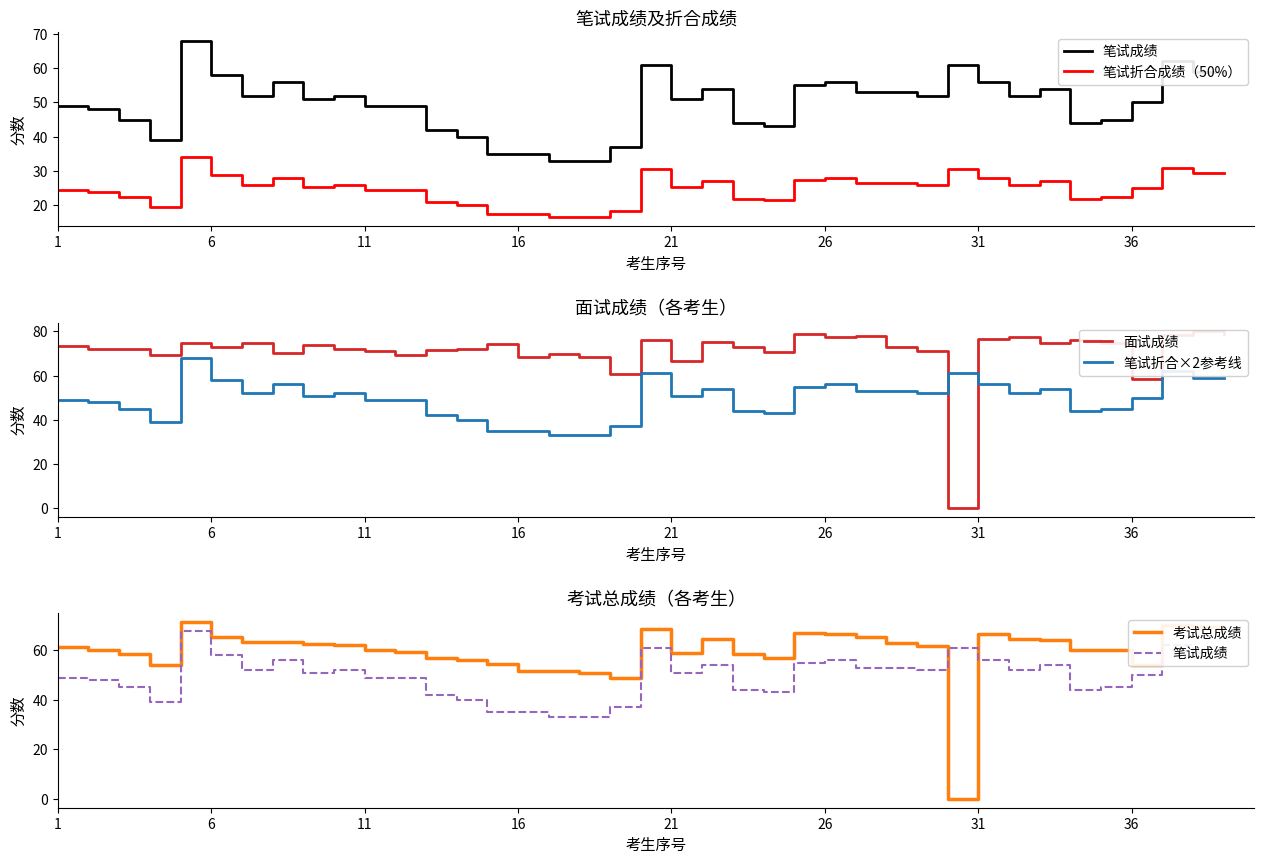

True or false: 笔试成绩 and 笔试折合×2参考线 cross at least once.

False